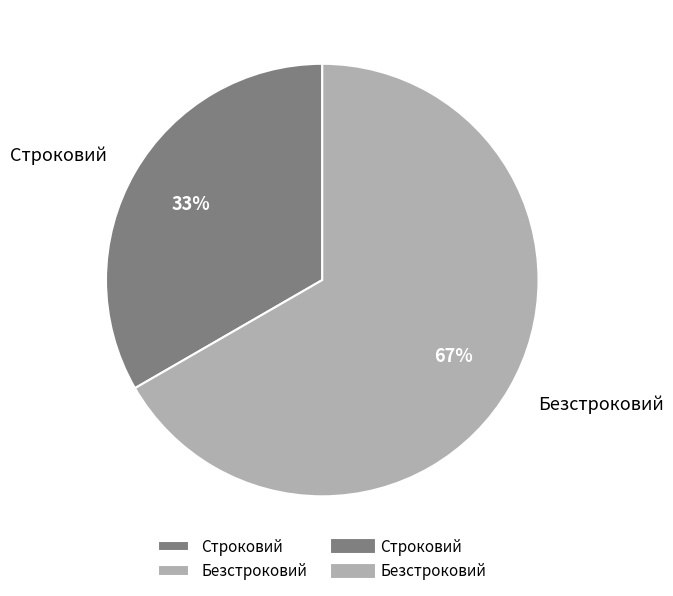

Combined, do Строковий and Безстроковий account for over 50%?

Yes